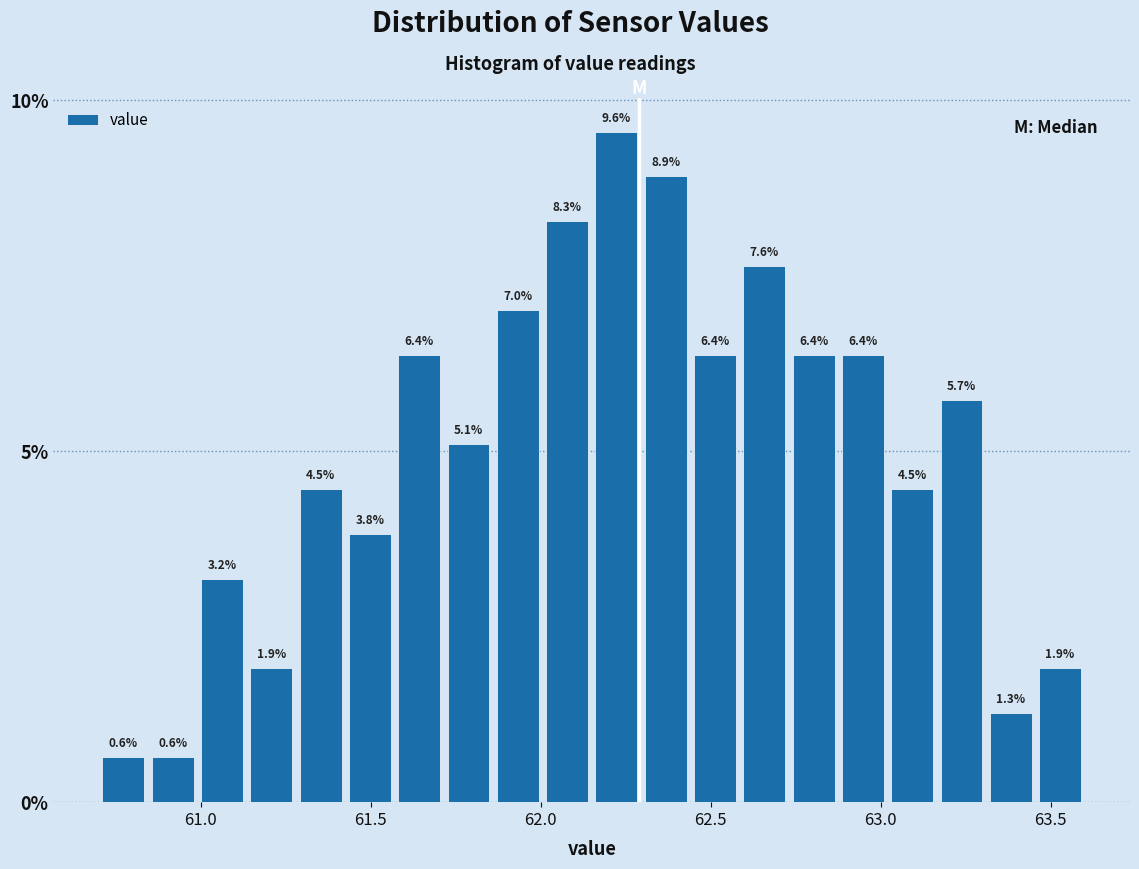

Read against the x-axis, roughly where is the centre of the tallest bar?

62.20